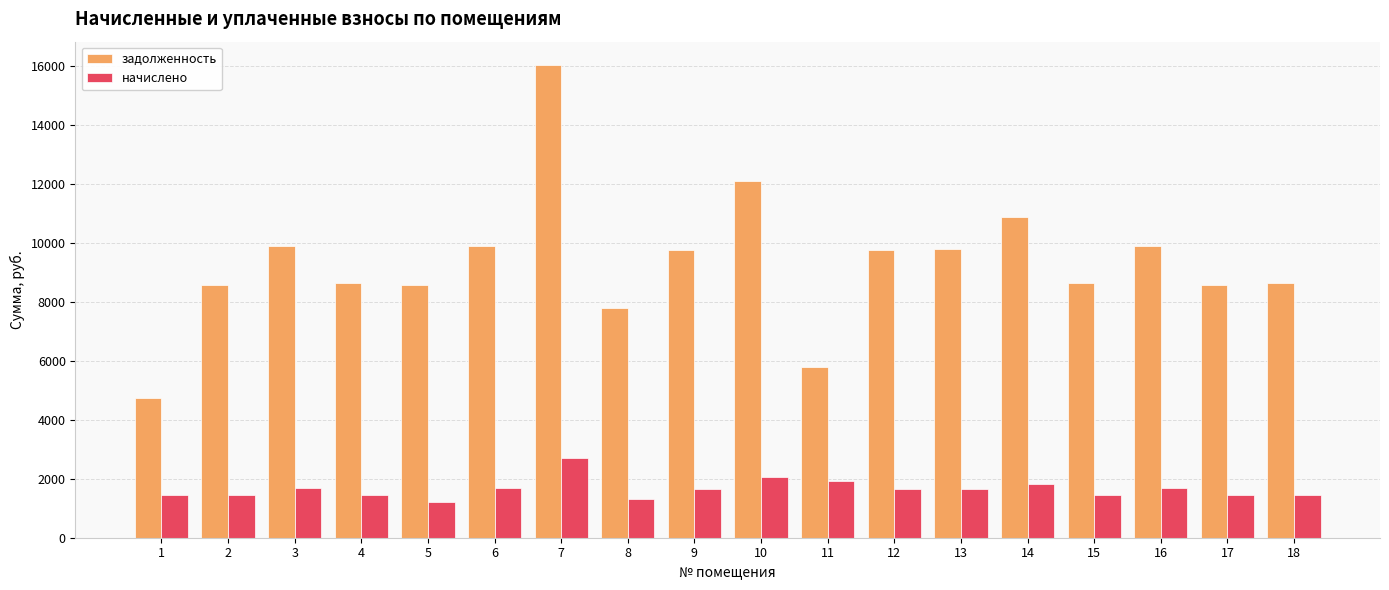

How many bars are there in total?

36